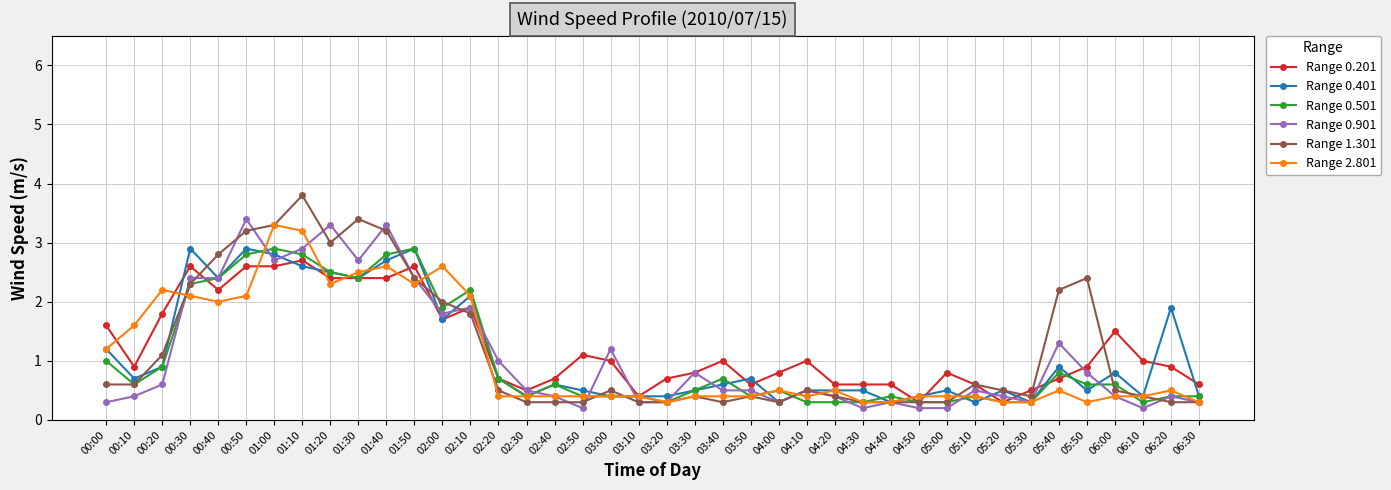

True or false: Range 2.801 has more than 2 points higher than both neighbors.

True